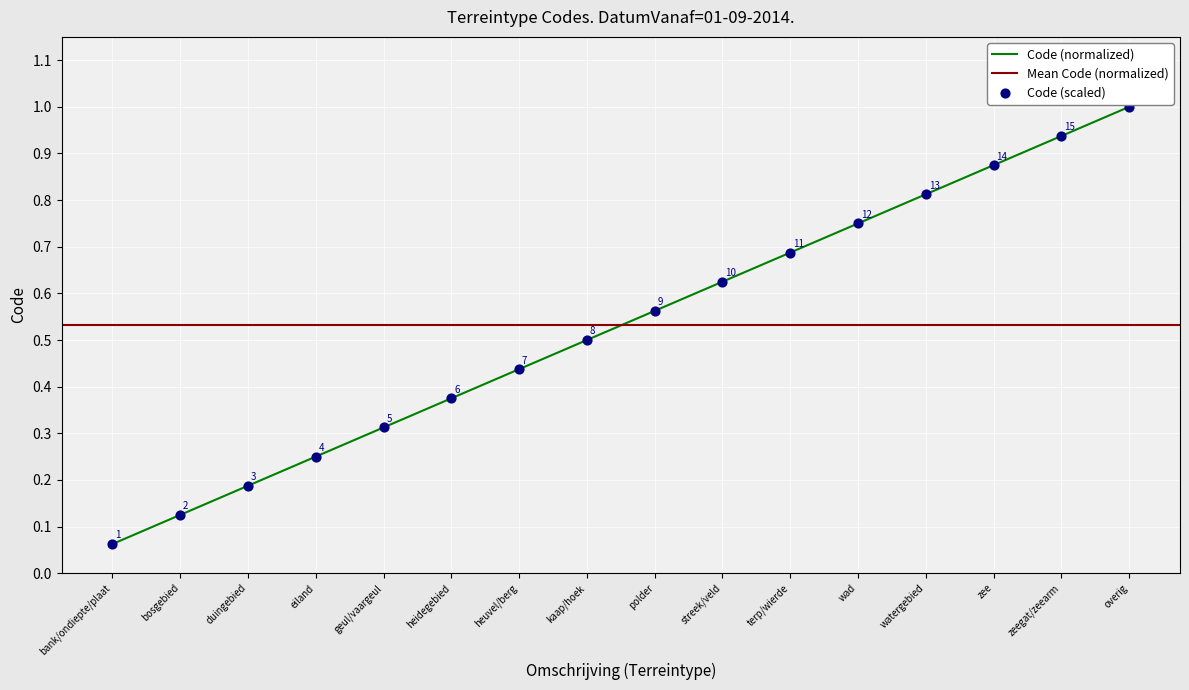

What is the change in value from eiland to watergebied?

+0.6